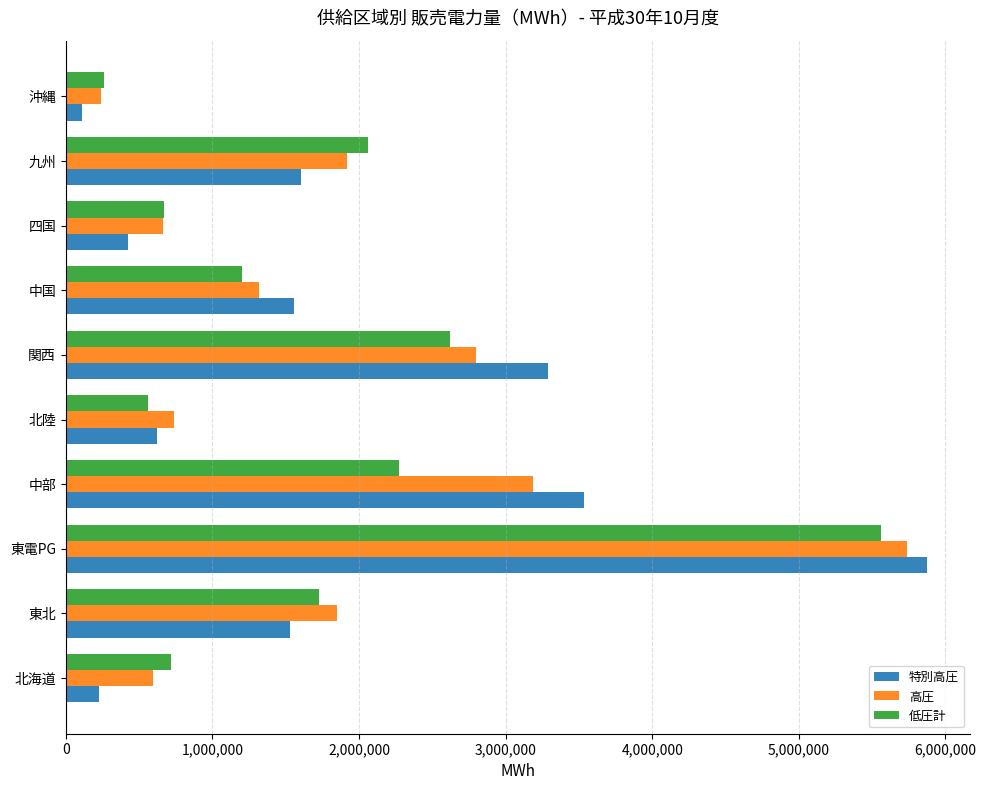

At which label is 特別高圧 closest to 2991207?

関西